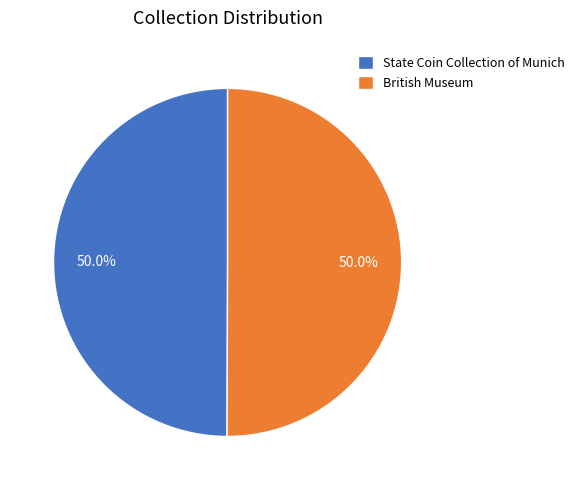

Is the sum of British Museum and State Coin Collection of Munich greater than half?

Yes